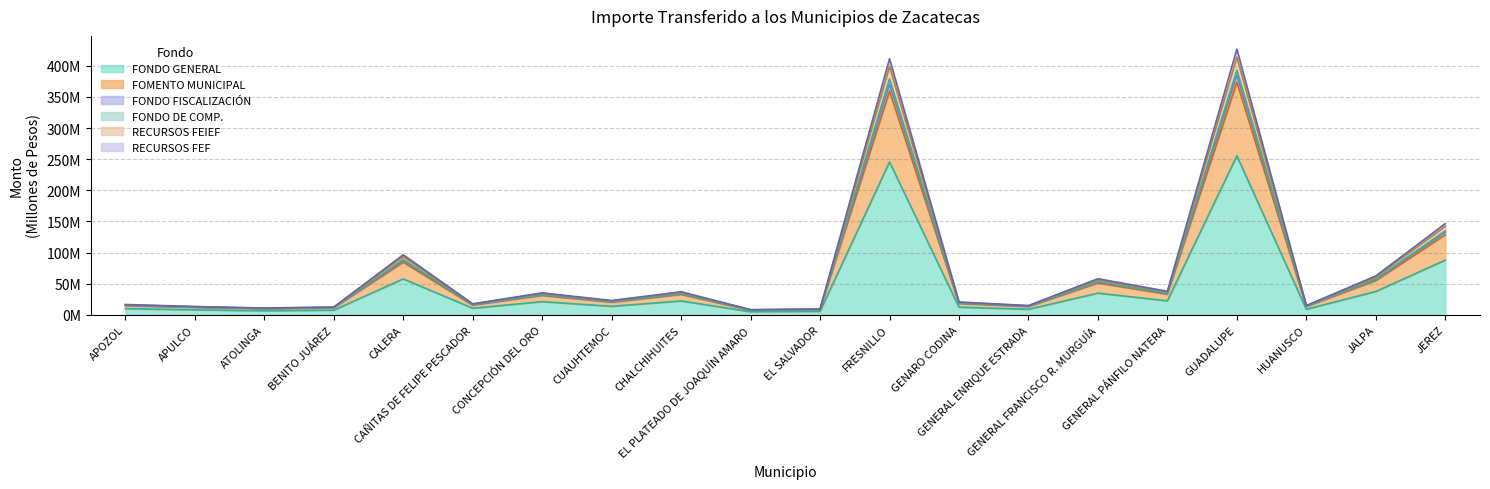

The value of FONDO FISCALIZACIÓN at GUADALUPE is 226.2. True or false?

False